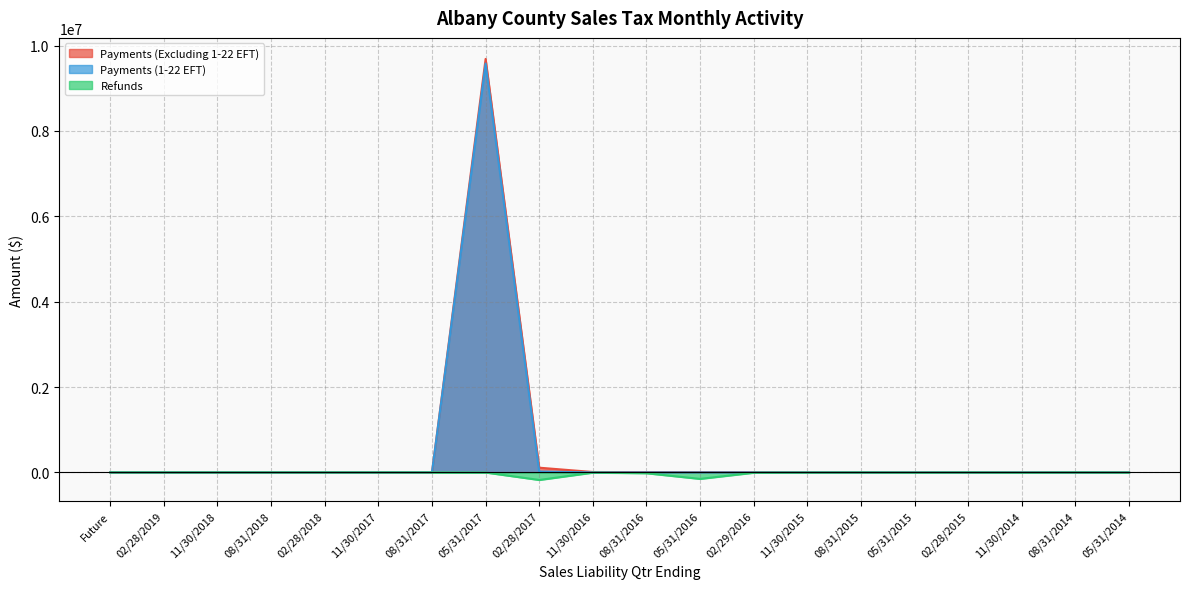

Which has a higher value, 08/31/2014 or 11/30/2018?

08/31/2014